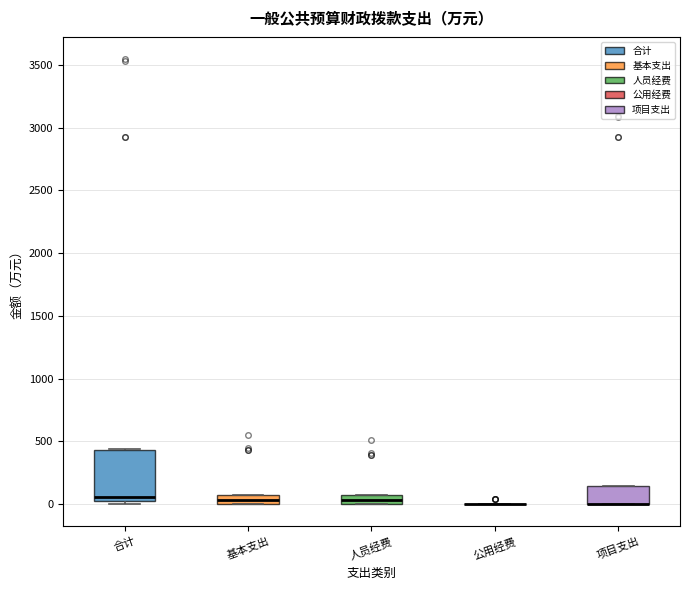

Which box is the tallest, from its lower edge to its upper edge?

合计